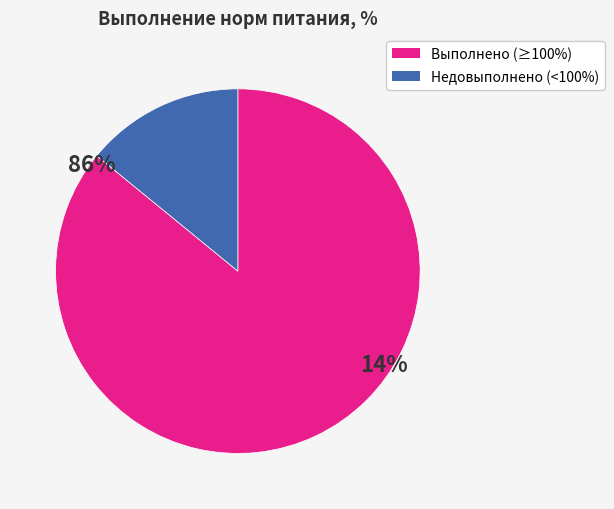

Does Выполнено (≥100%) represent more than half of the total?

Yes